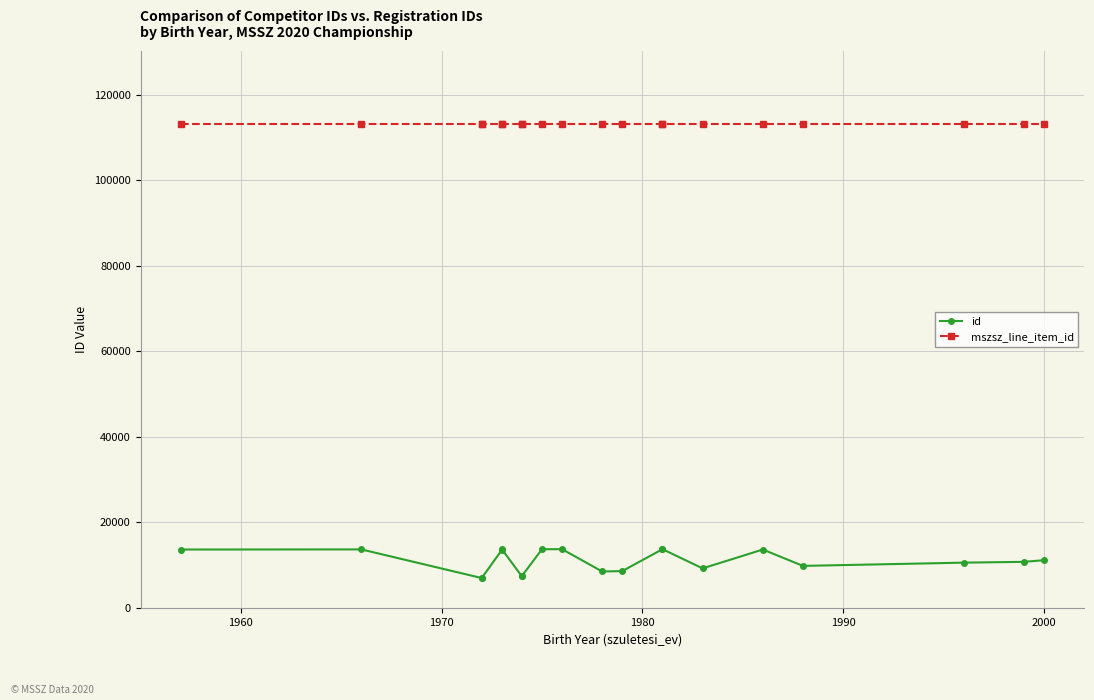

True or false: id and mszsz_line_item_id intersect in this chart.

False